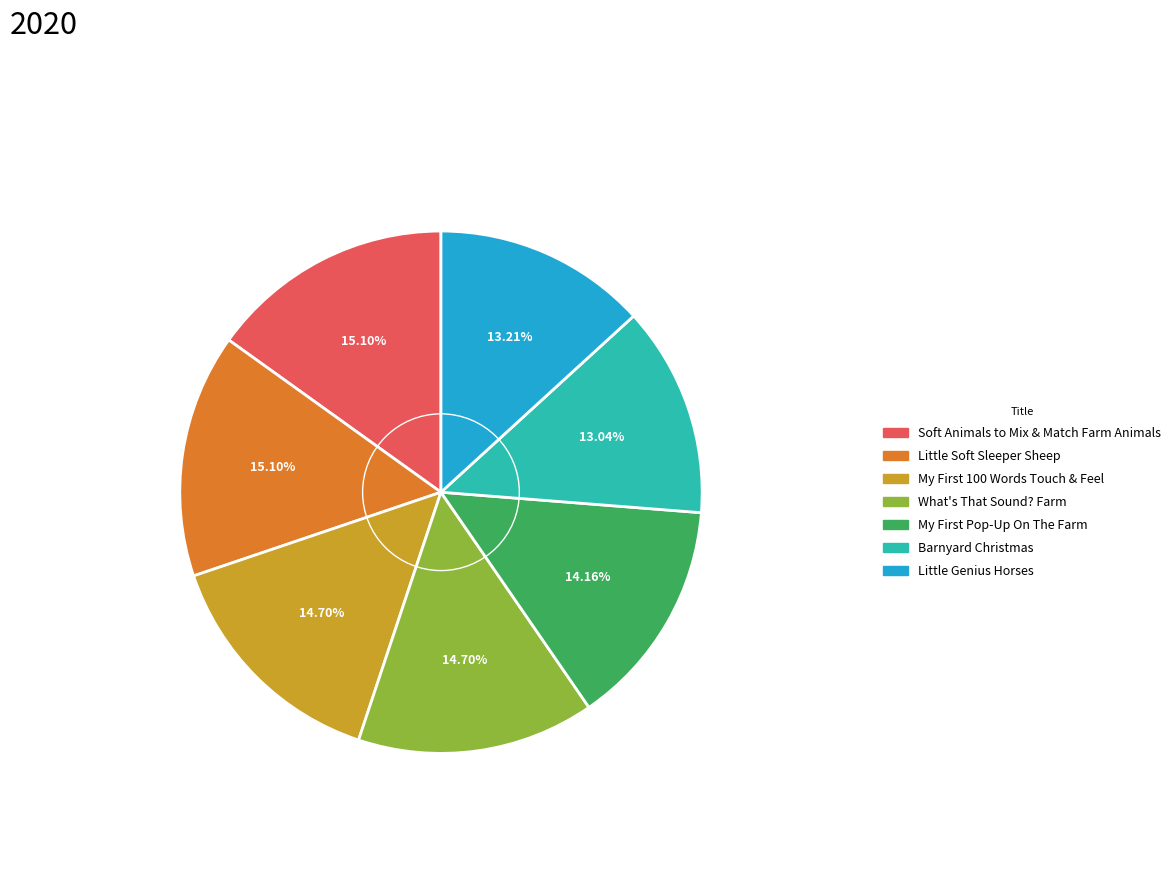

Count the number of slices in the pie.

7